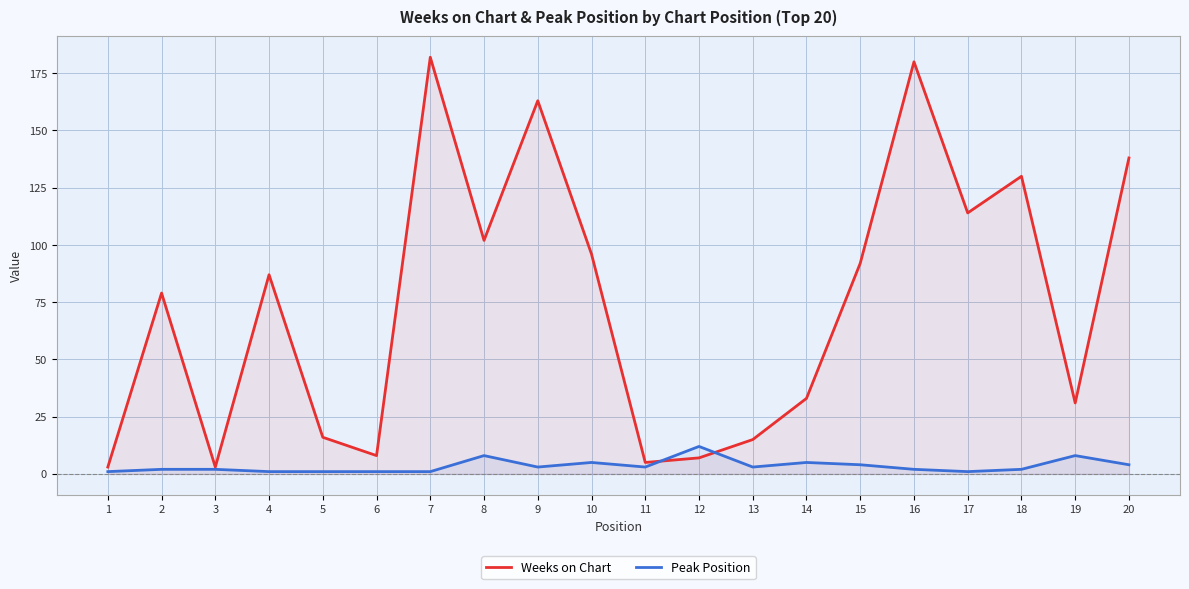

Between 13 and 4, which is larger?

4